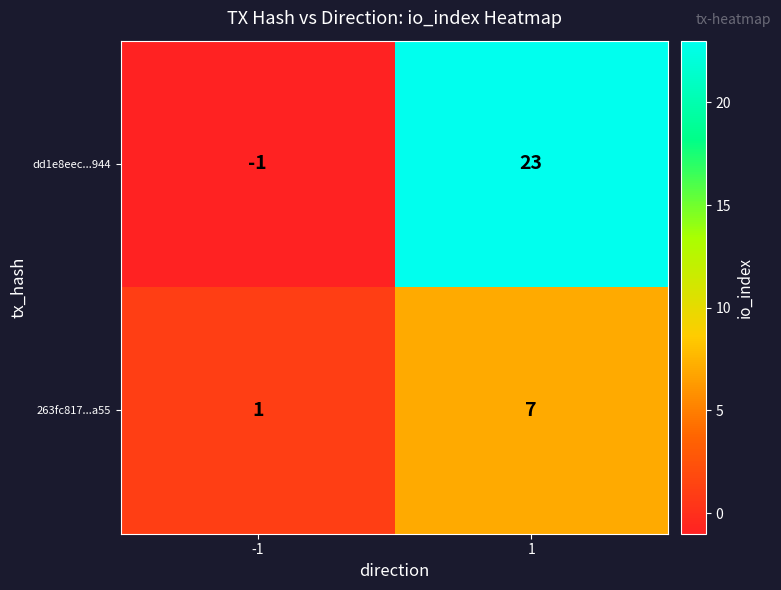

Reading right to left, transcribe all the data shown in this chart.

dd1e8eec...944: 23	-1
263fc817...a55: 7	1